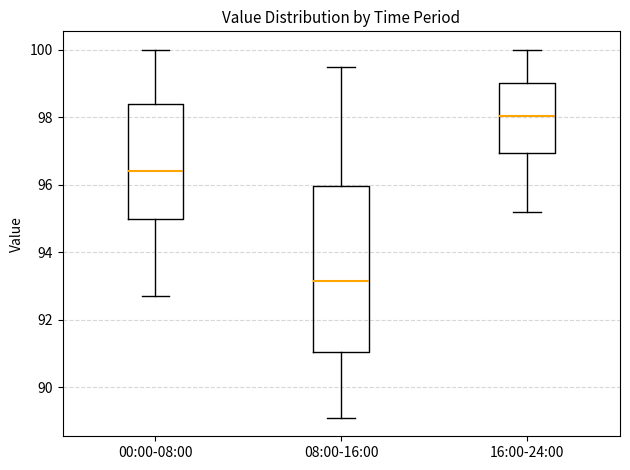

Which box's median line is the lowest?

08:00-16:00